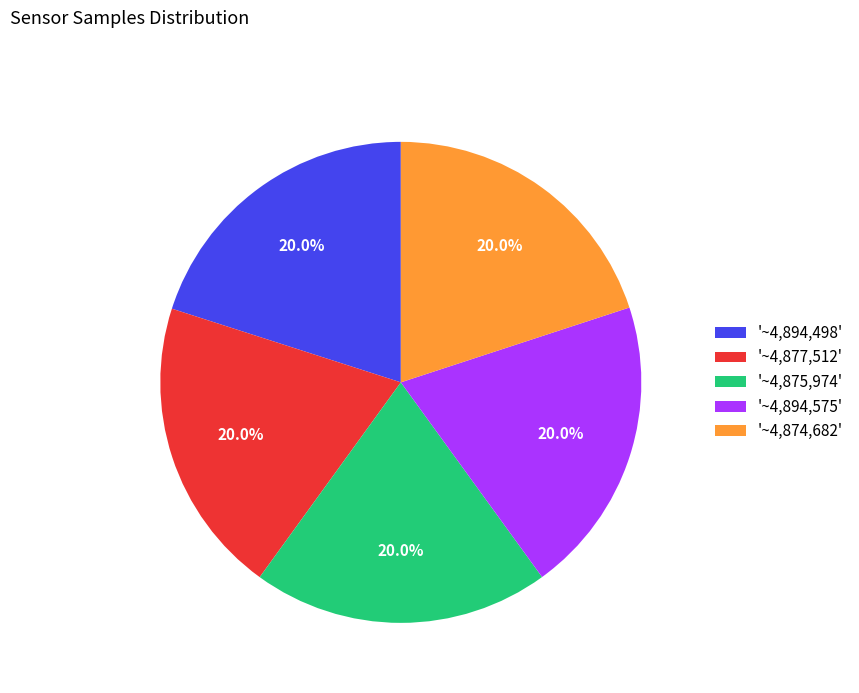

Count the number of slices in the pie.

5